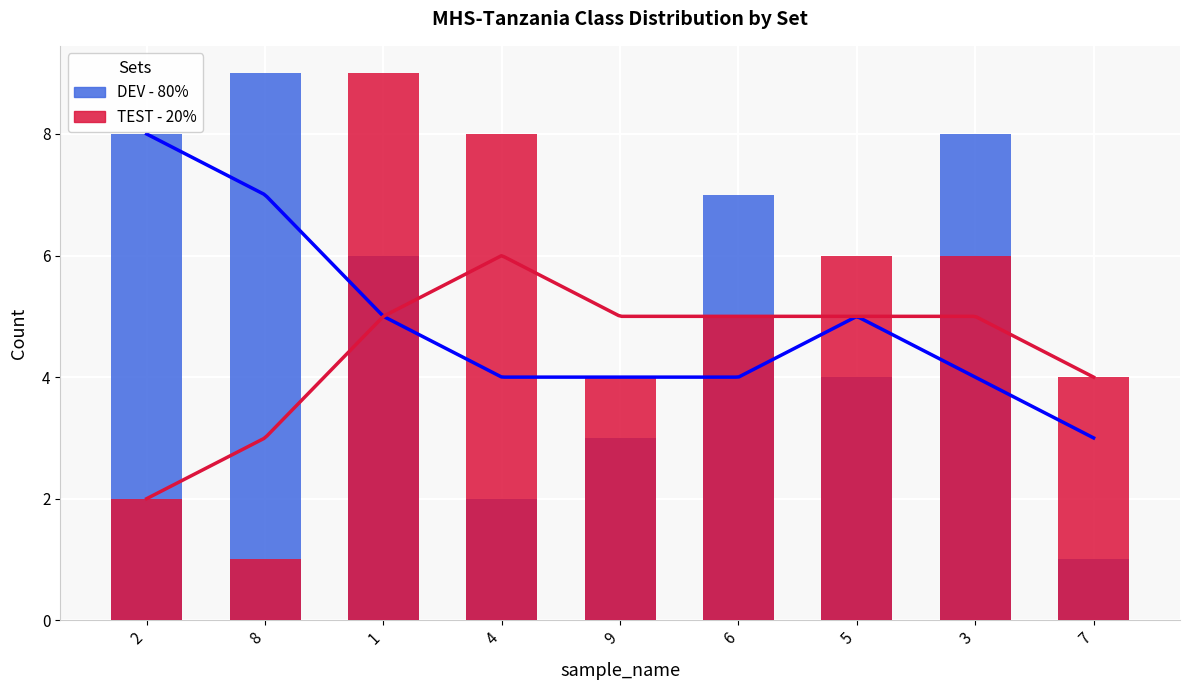

What is the difference between the TEST - 20% values at 7 and 3?

2